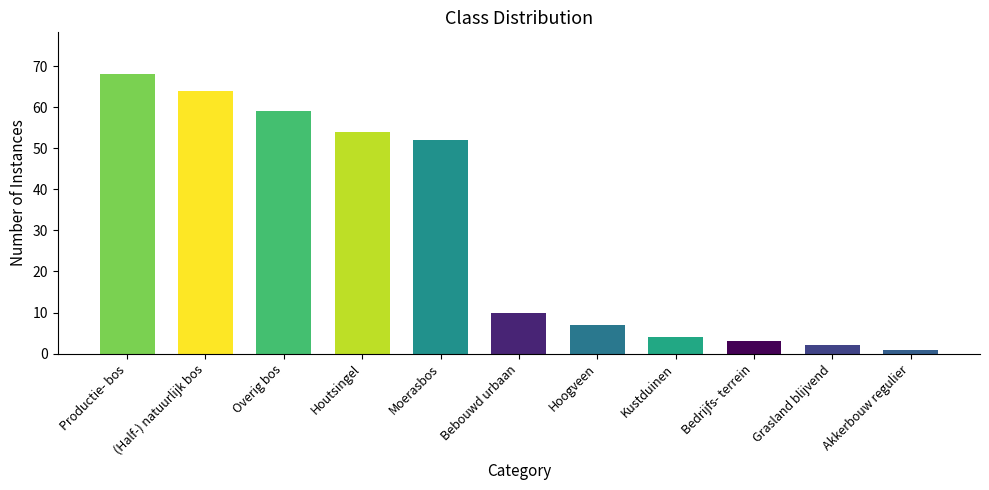

Read the value at Overig bos.

59